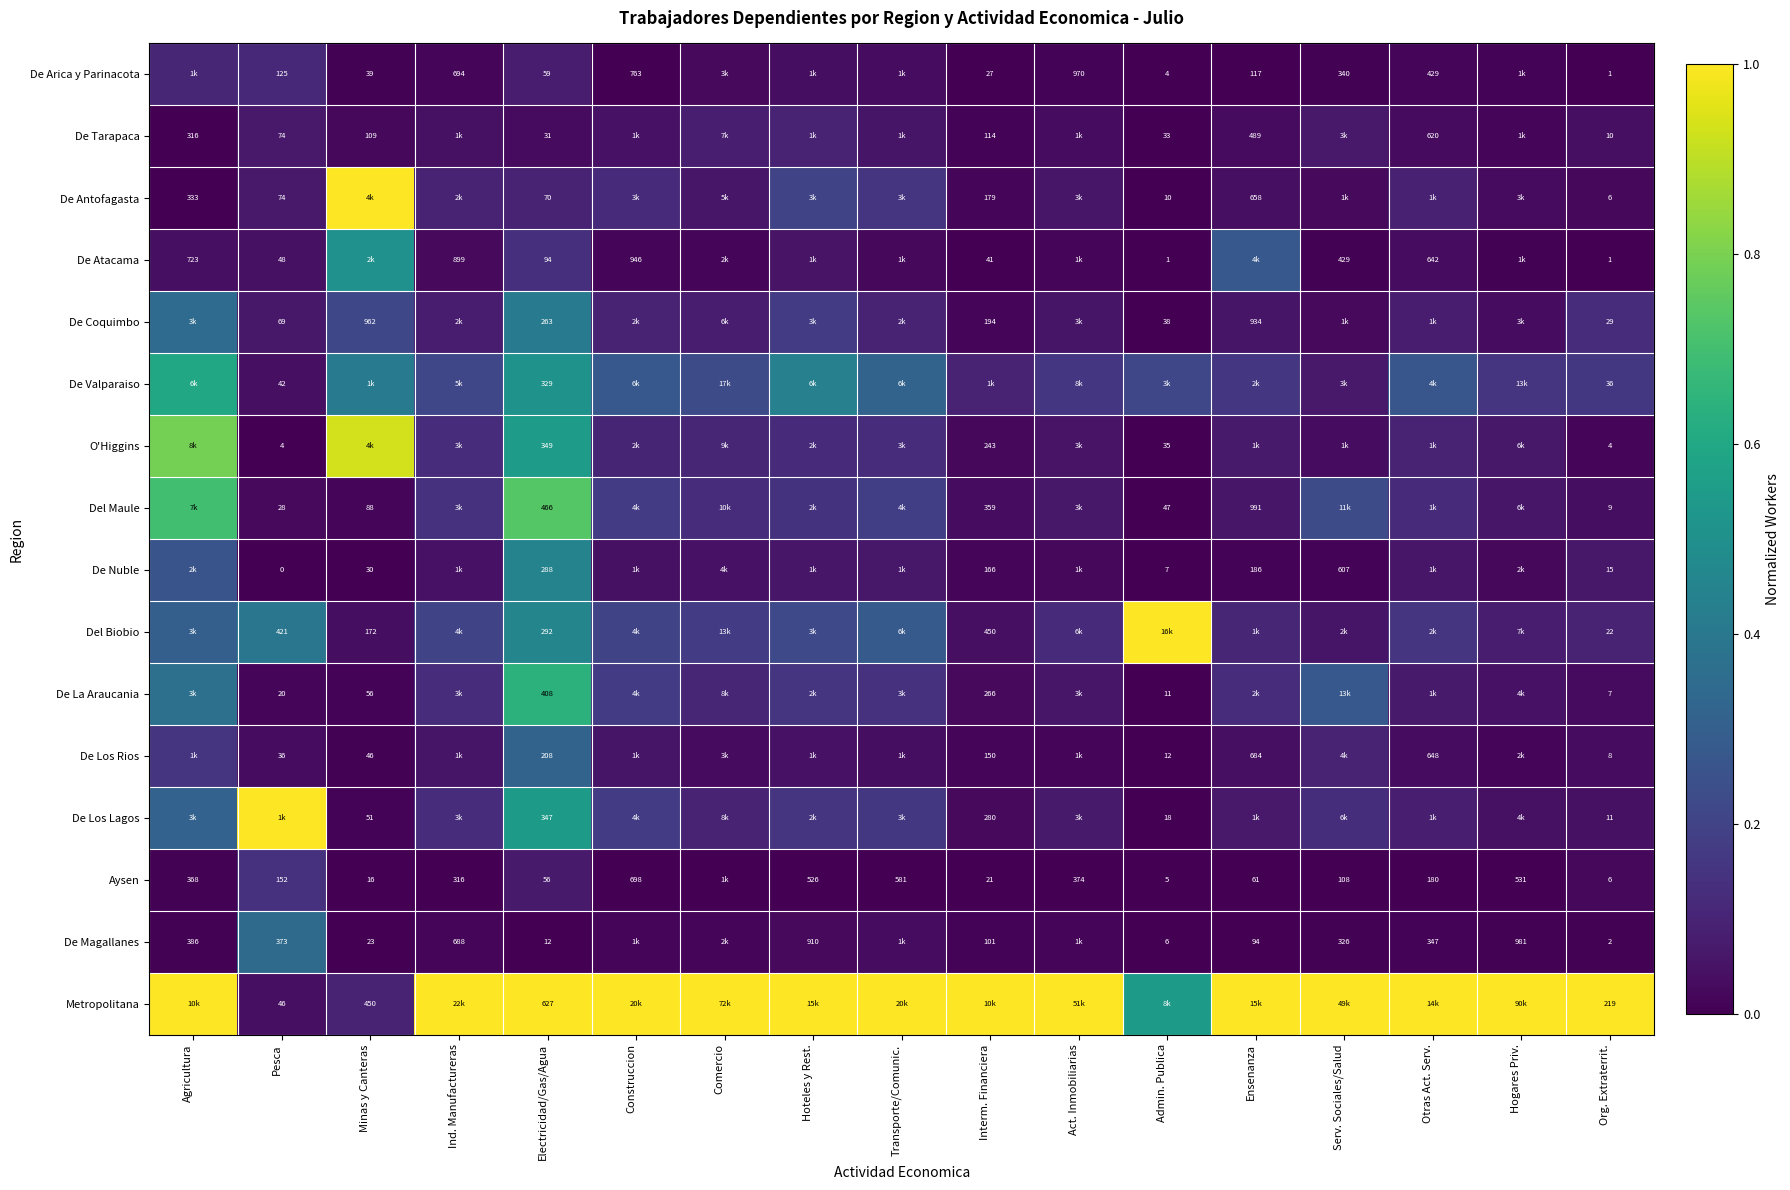

Where is De Atacama nearest to the value 0?

Admin. Publica